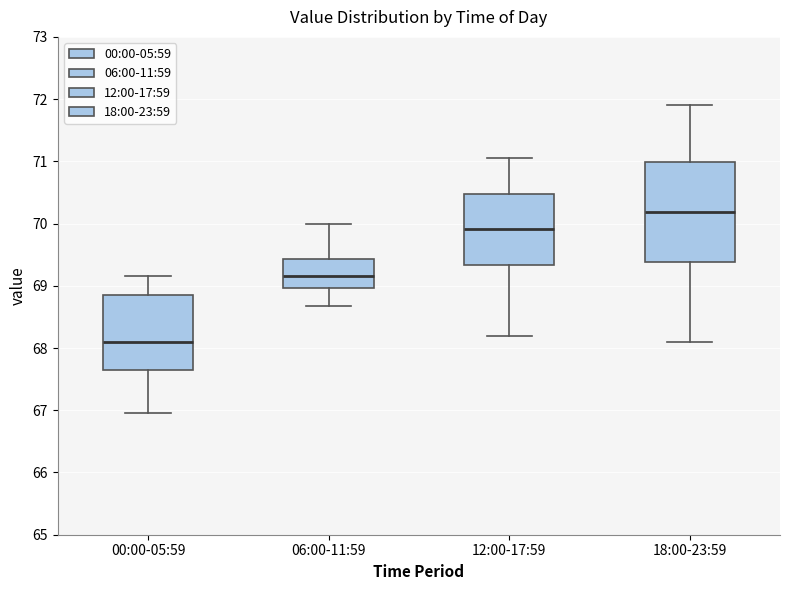

Reading left to right, transcribe this box plot: for each box, give where its median line is, the range the box spans, and where its two whiskers end, as read against the y-axis. The values are not printed on the chart, so give them approximately, as read against the axis.

00:00-05:59: median 68.1, box 67.7 to 68.9, whiskers 67.0 to 69.2
06:00-11:59: median 69.2, box 69.0 to 69.4, whiskers 68.7 to 70.0
12:00-17:59: median 69.9, box 69.3 to 70.5, whiskers 68.2 to 71.1
18:00-23:59: median 70.2, box 69.4 to 71.0, whiskers 68.1 to 71.9